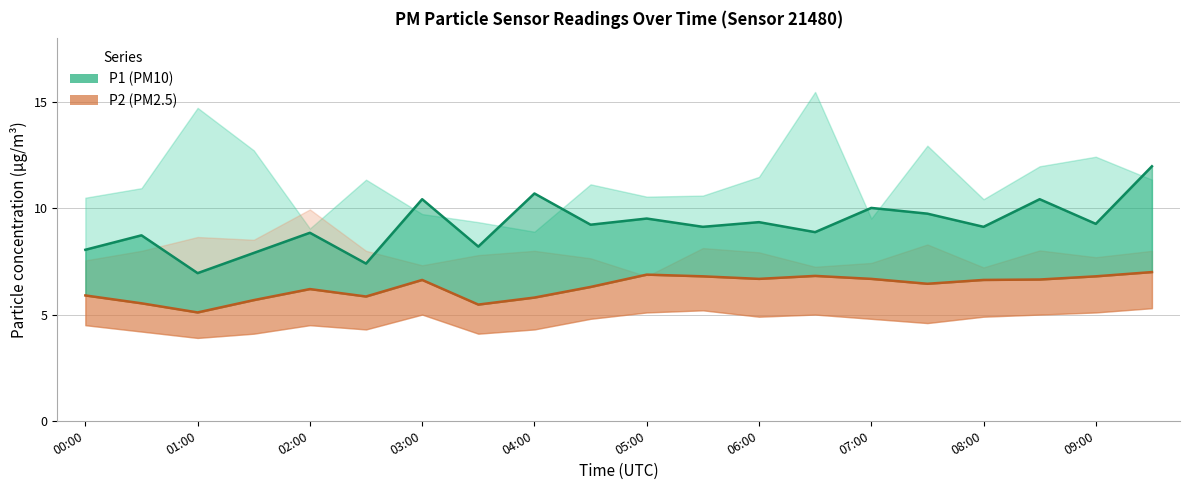

What is the maximum value for P2_upper?

9.9